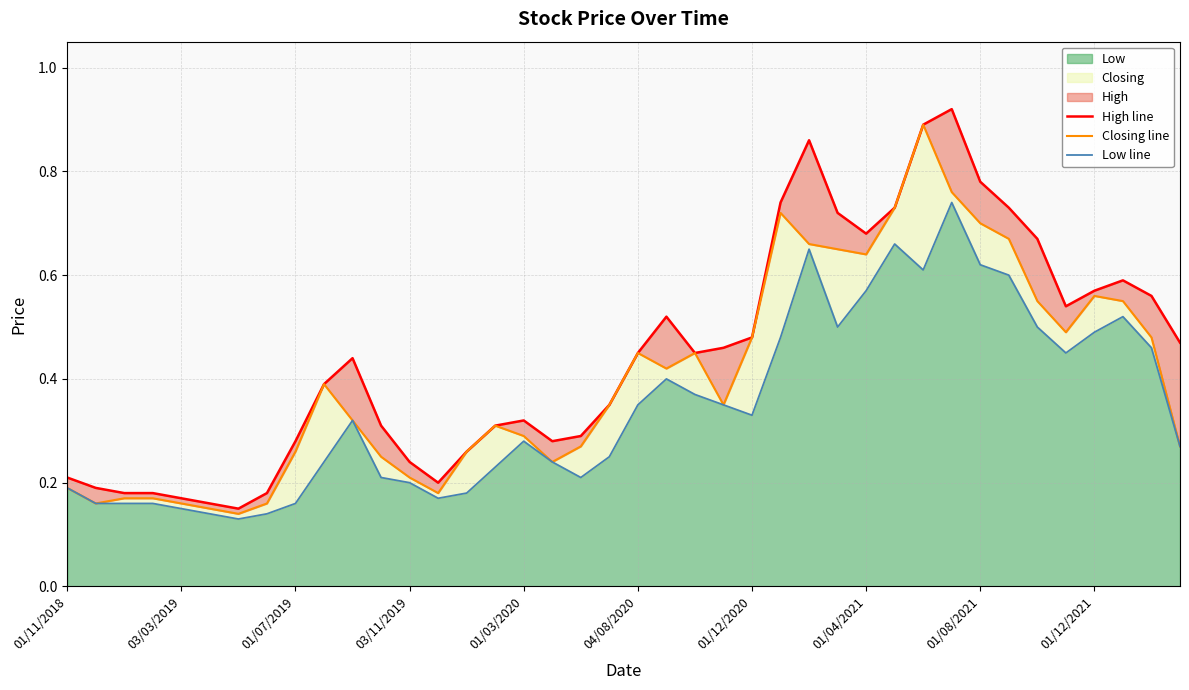

What is the approximate value of Closing line at 38?

0.5